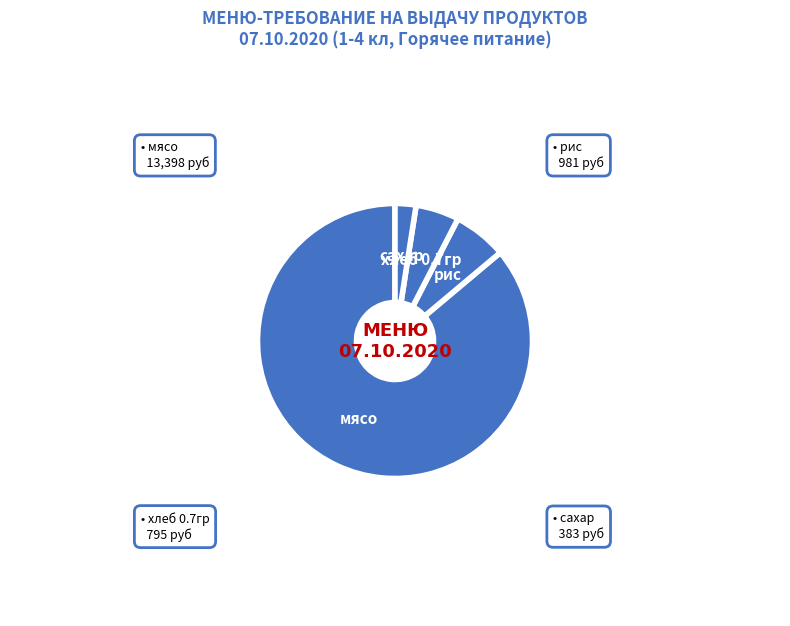

Rank the categories by value from lowest to highest.

сахар, хлеб 0.7гр, рис, мясо